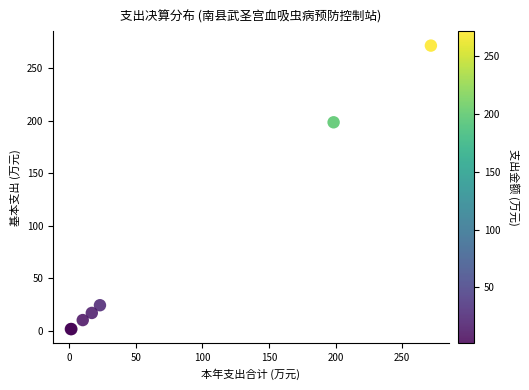

What Y value in the scatter plot is closest to 136?

198.5